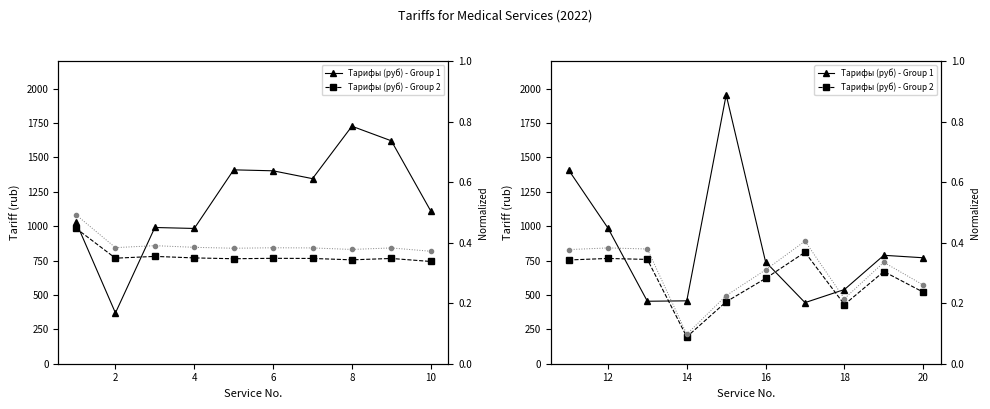

True or false: Tарифы (руб) - Group 2 and Normalized cross at least once.

False